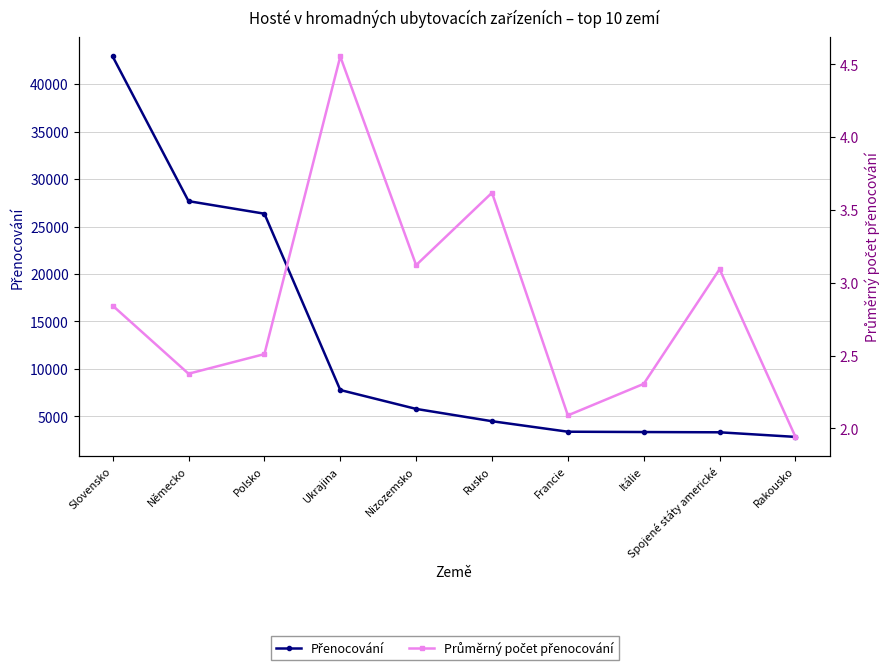

What is the difference between the maximum and minimum values in the Průměrný počet přenocování series?

2.6